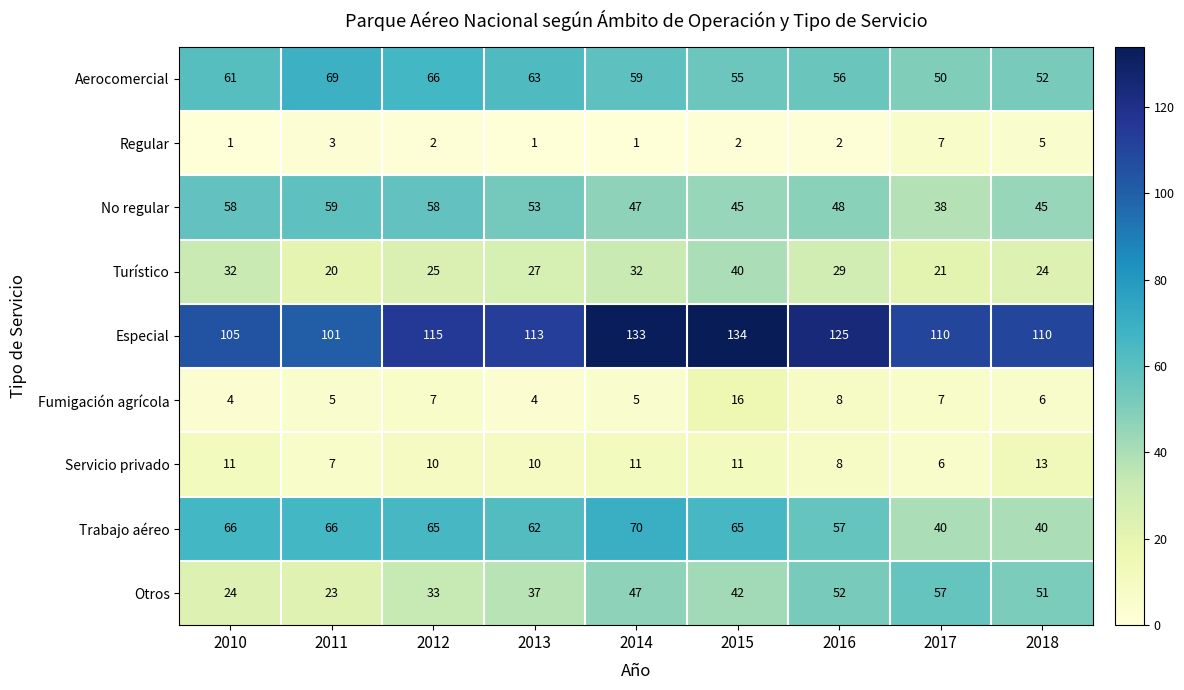

What is the difference between the second highest and minimum values in the No regular series?

20